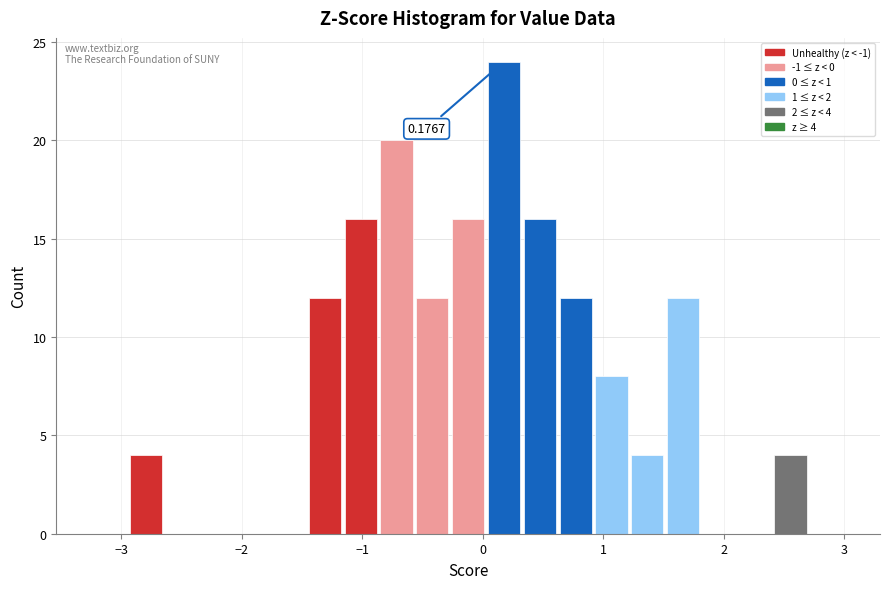

Around what value on the x-axis is the tallest bar? Give the approximate position of its centre, as read against the axis.

0.2